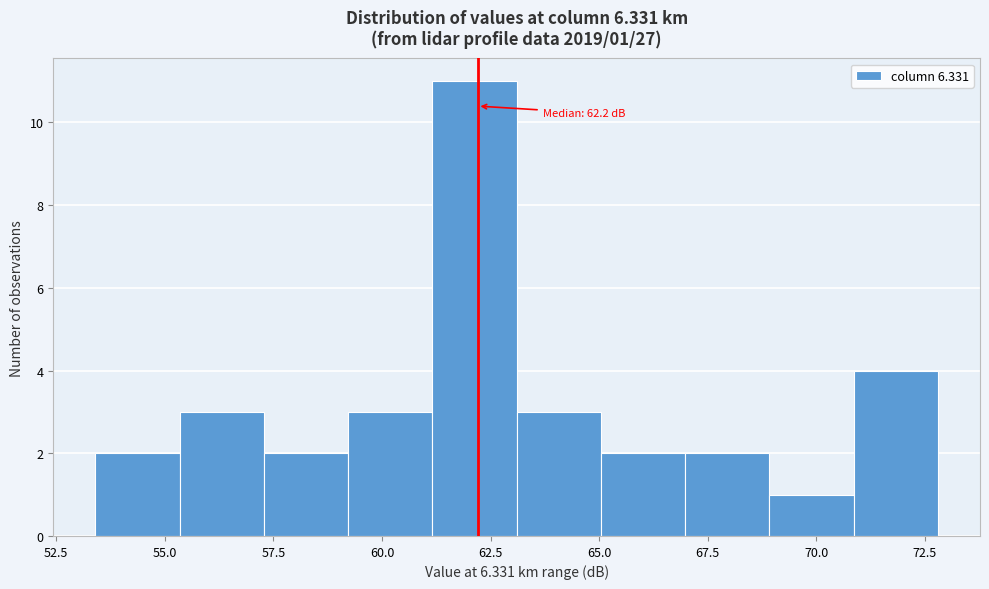

Read against the x-axis, roughly where is the centre of the tallest bar?

62.0